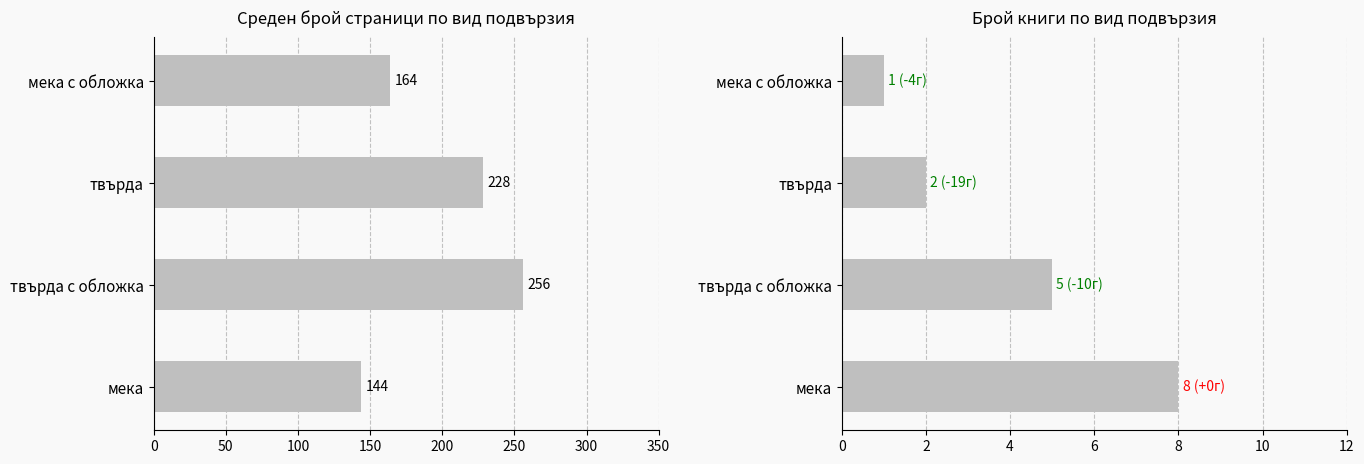

The Брой книги series shows 4 at мека. True or false?

False